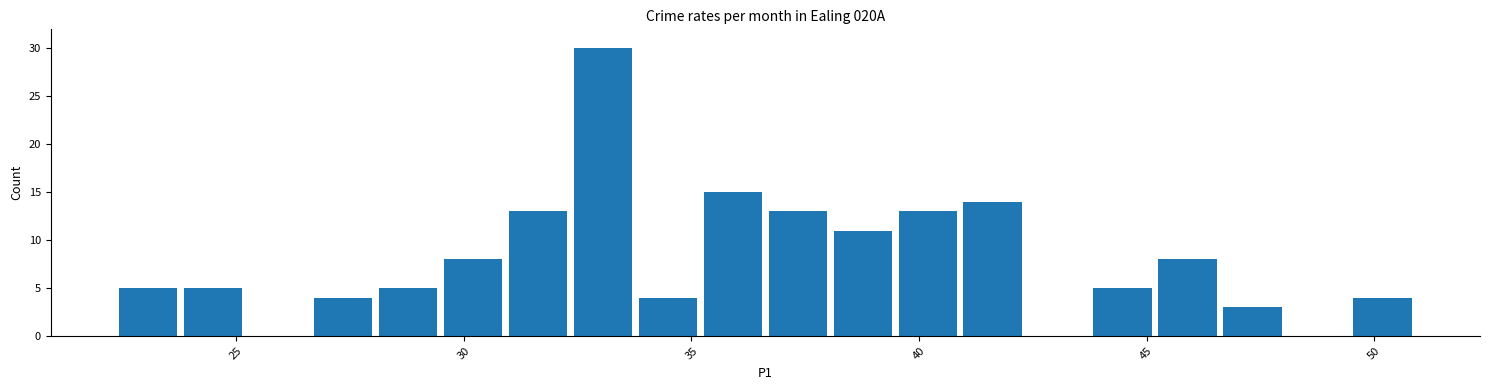

Read against the x-axis, roughly where is the centre of the tallest bar?

33.0